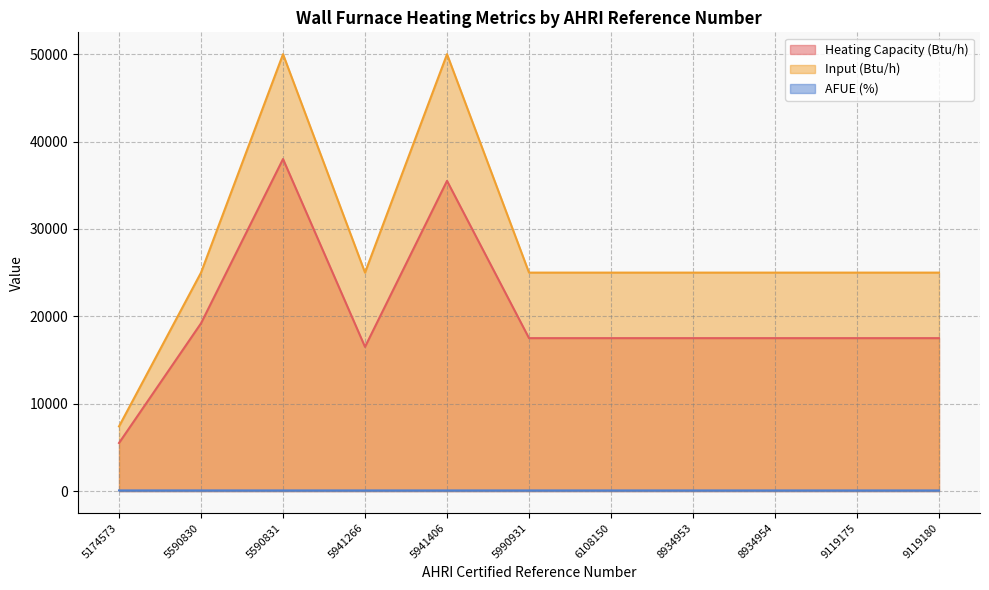

True or false: AFUE (%) and Heating Capacity (Btu/h) cross at least once.

False